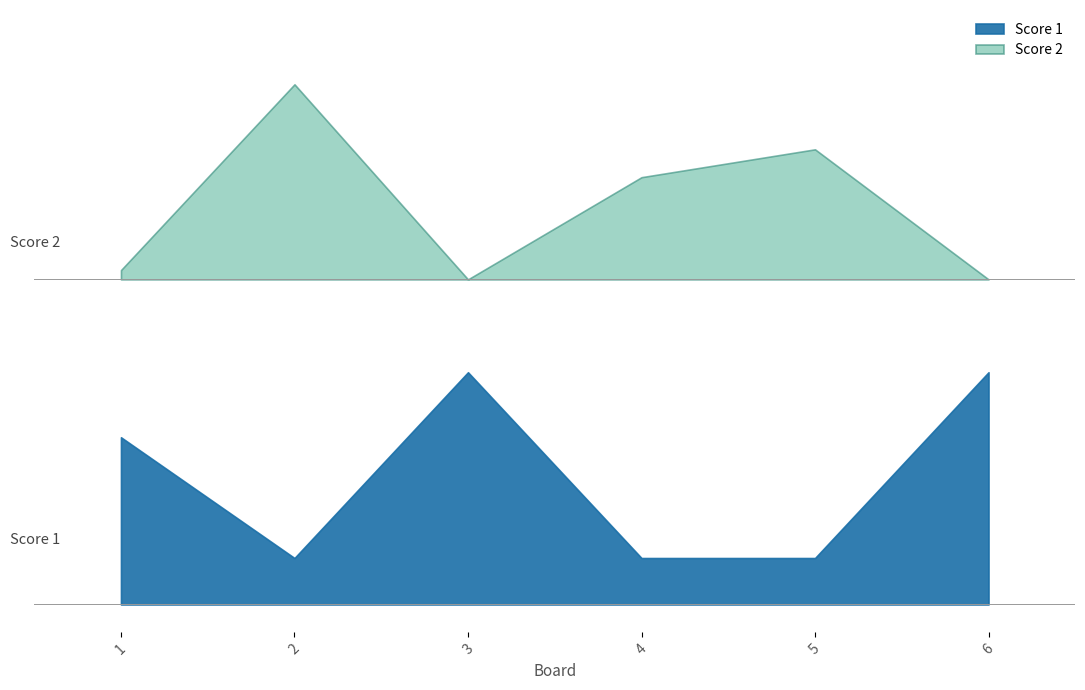

Reading left to right, extract all data points from this chart.

Score 1: 1=18	2=5	3=25	4=5	5=5	6=25
Score 2: 1=1	2=21	3=0	4=11	5=14	6=0